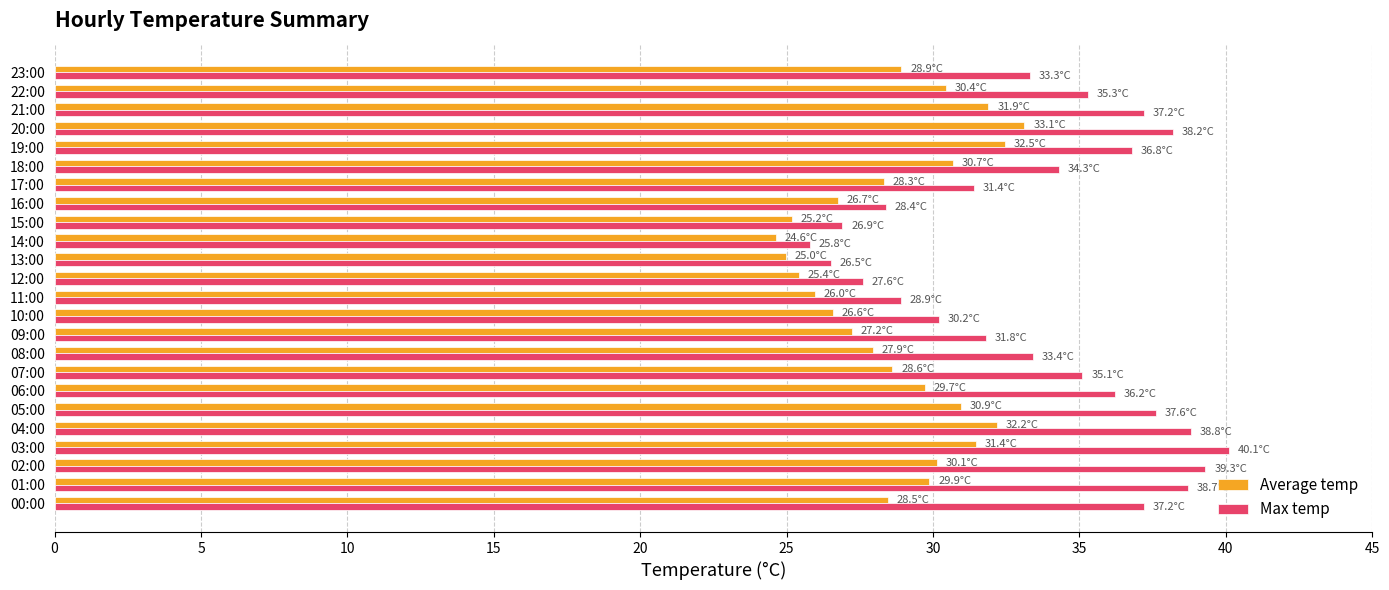

What is the difference between the second highest and second lowest values in the Max temp series?

12.8